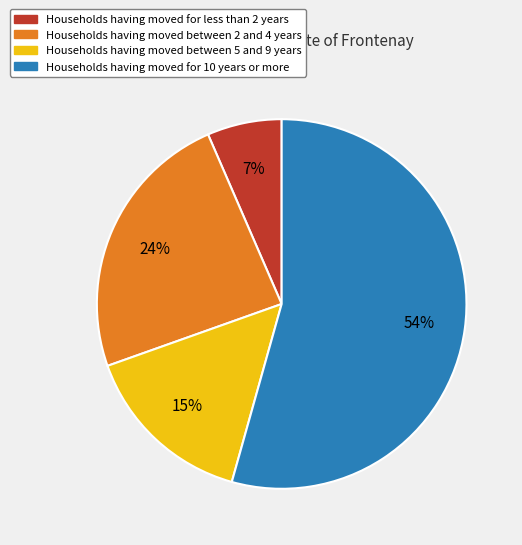

To the nearest percent, what is the average slice percentage?

25%